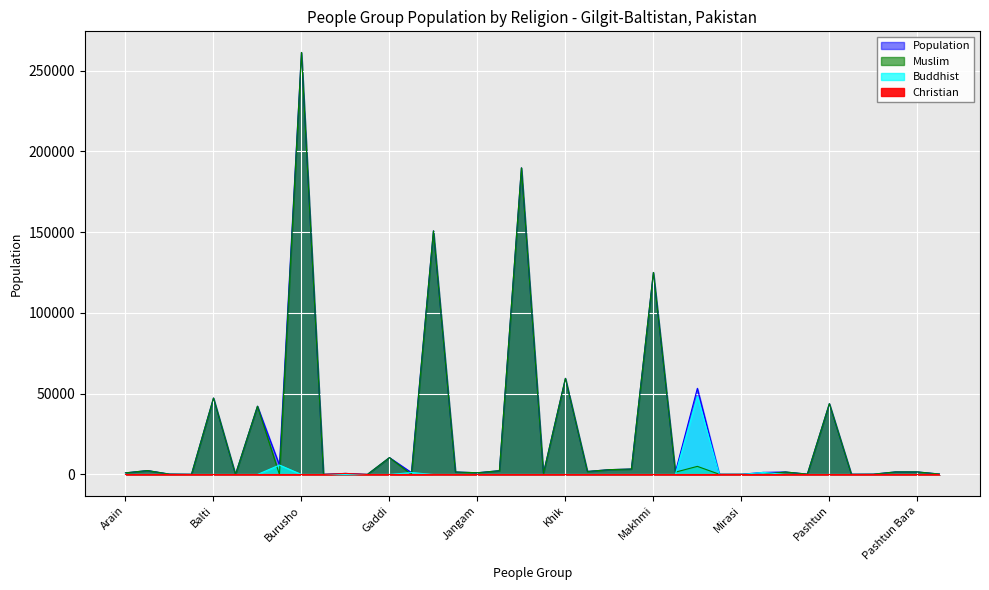

What is the difference between the maximum and minimum values in the Buddhist series?

48340